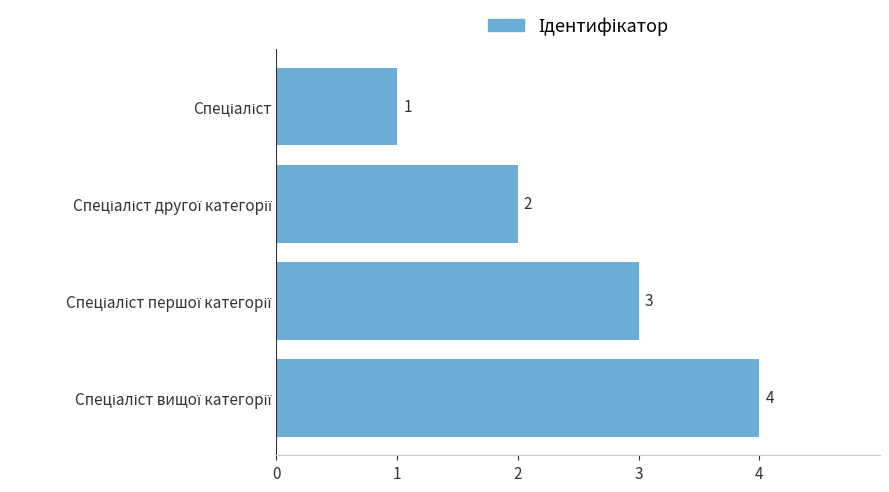

What is the value of the 3rd bar from the top?

3